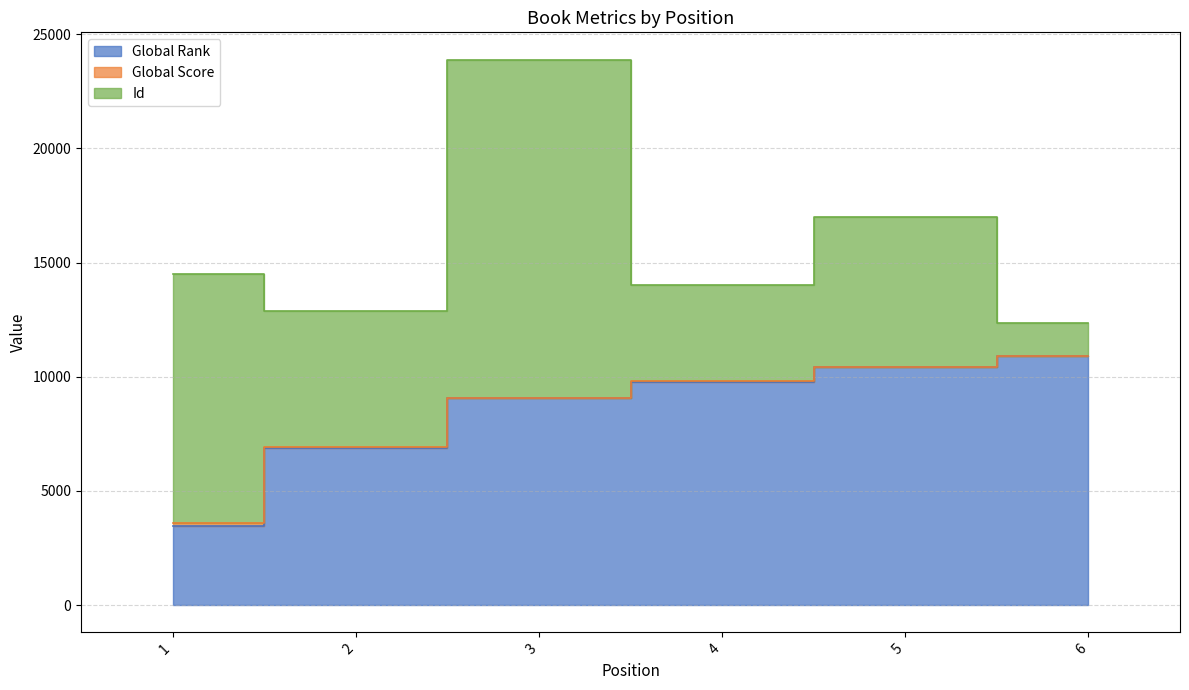

The value of Global Rank at 1 is 3480. True or false?

True